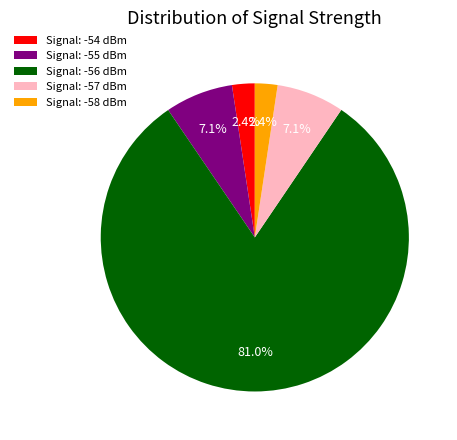

Approximately how many times larger is the value at Signal: -58 dBm compared to Signal: -57 dBm?

0.3